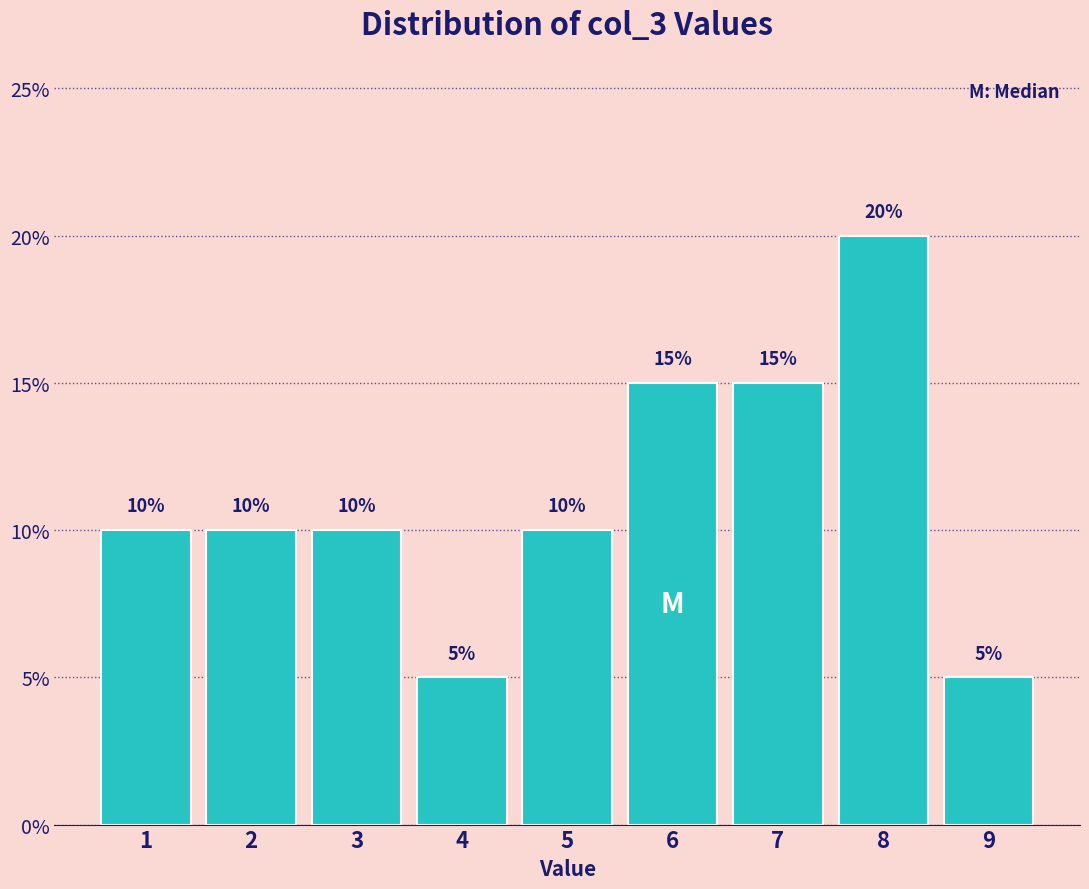

Reading left to right, what are all the values shown in this chart?

1=10	2=10	3=10	4=5	5=10	6=15	7=15	8=20	9=5